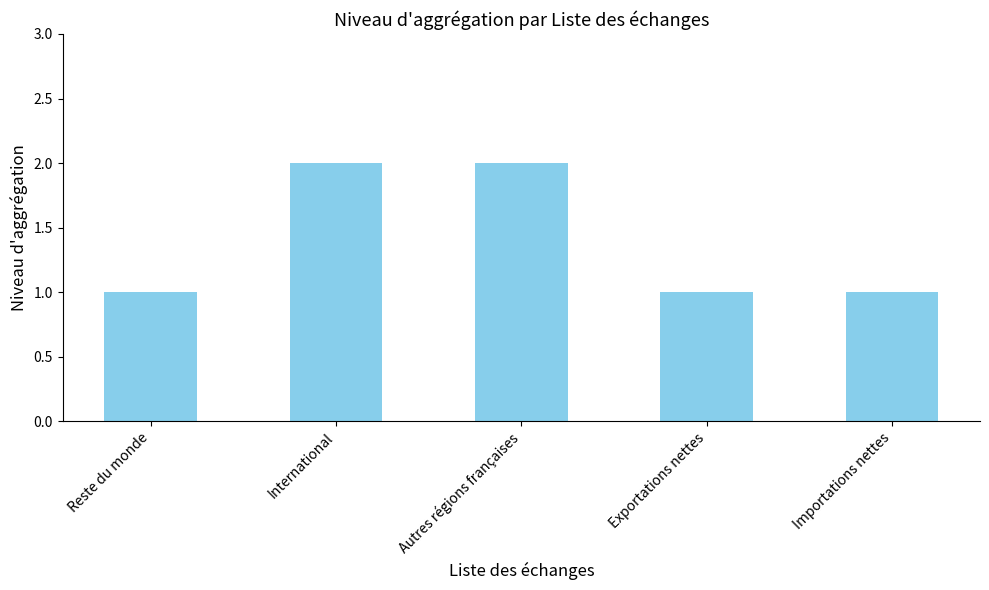

What position from the left is International?

2